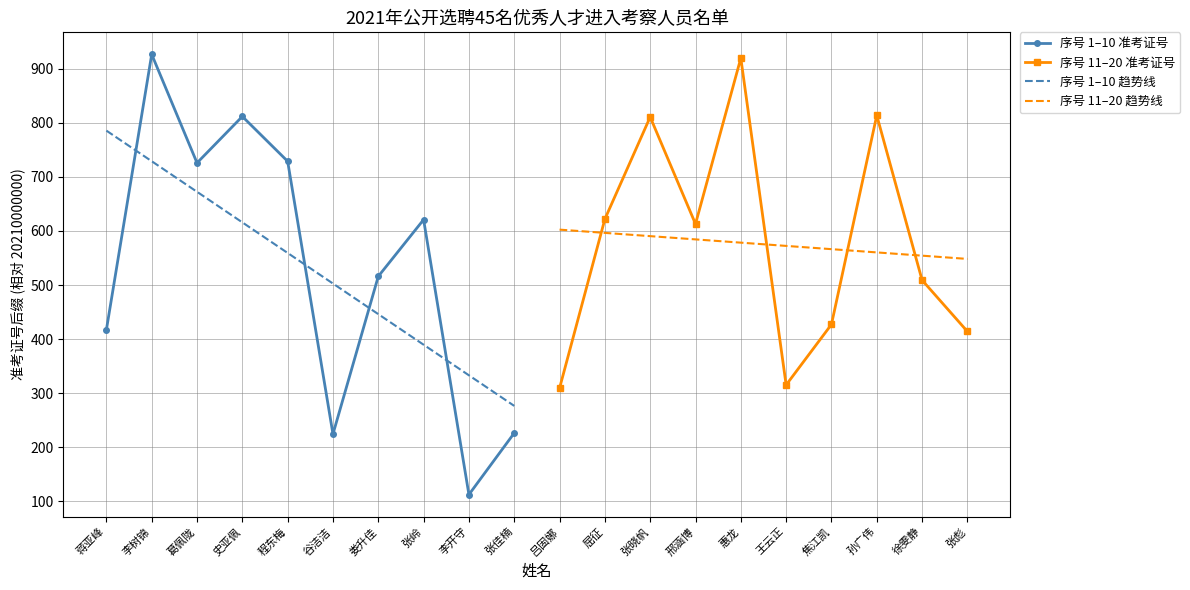

Rank the series by their maximum value, from highest to lowest.

序号 1–10 准考证号, 序号 11–20 准考证号, 序号 1–10 趋势线, 序号 11–20 趋势线